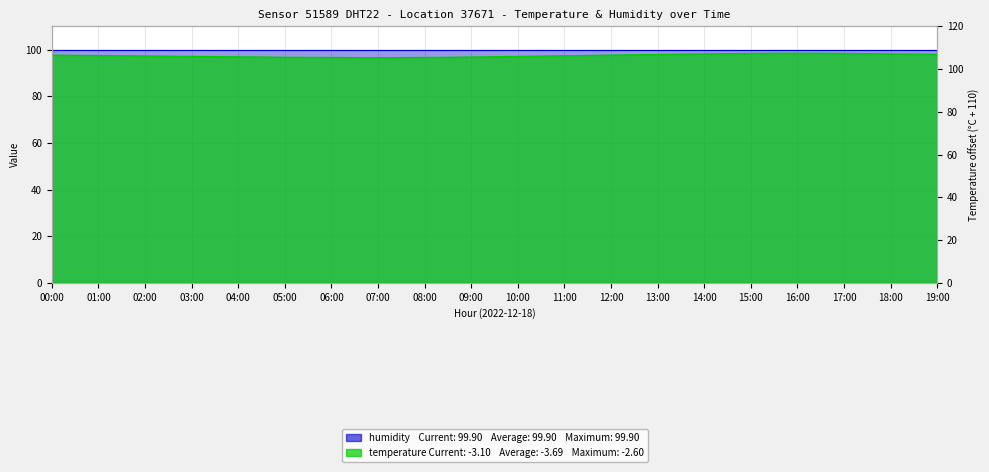

Between 15:00 and 09:00, which is larger?

15:00